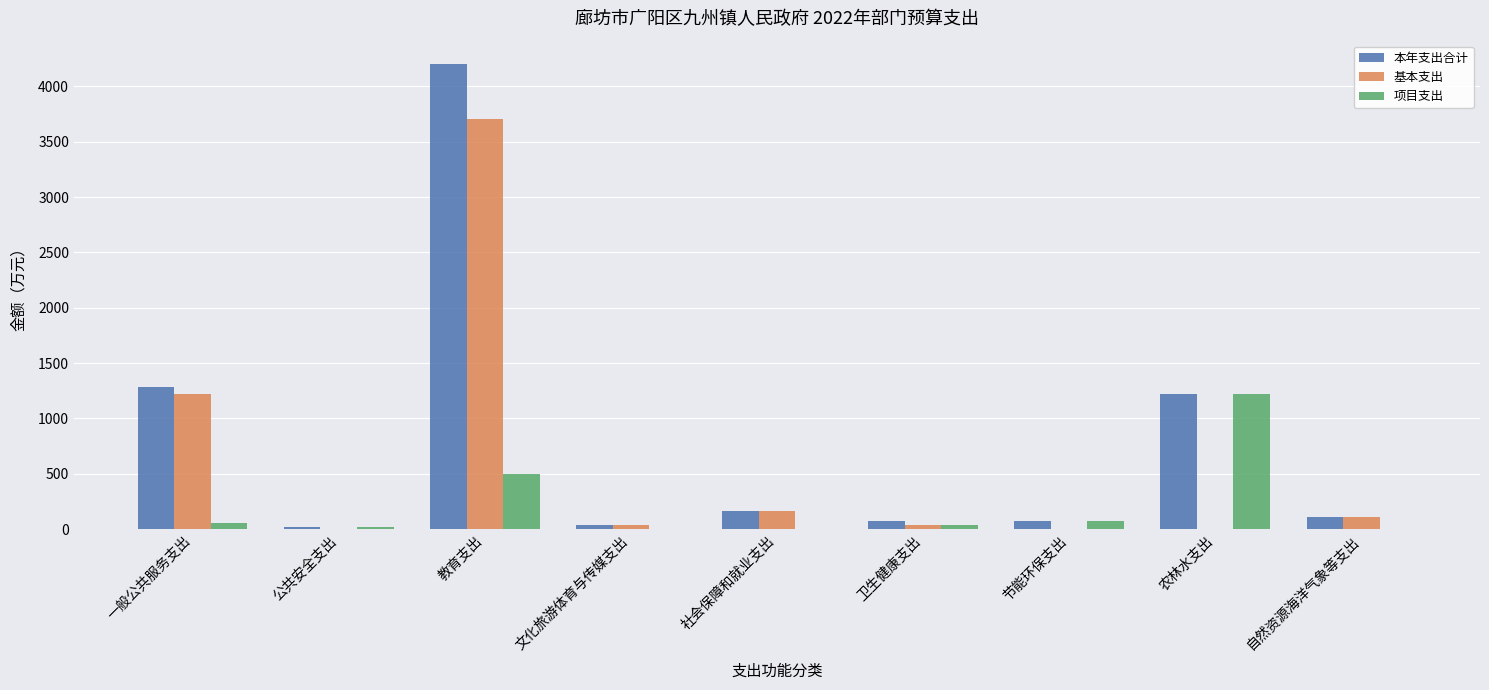

What are all the series names shown in the legend?

本年支出合计, 基本支出, 项目支出